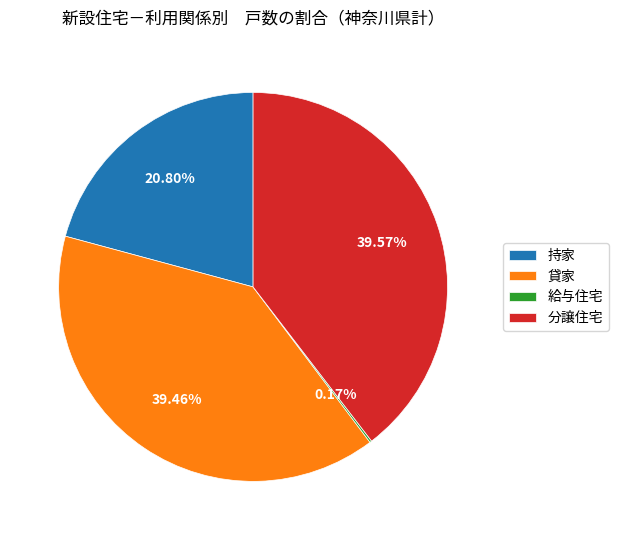

Combined, do 貸家 and 分譲住宅 account for over 50%?

Yes